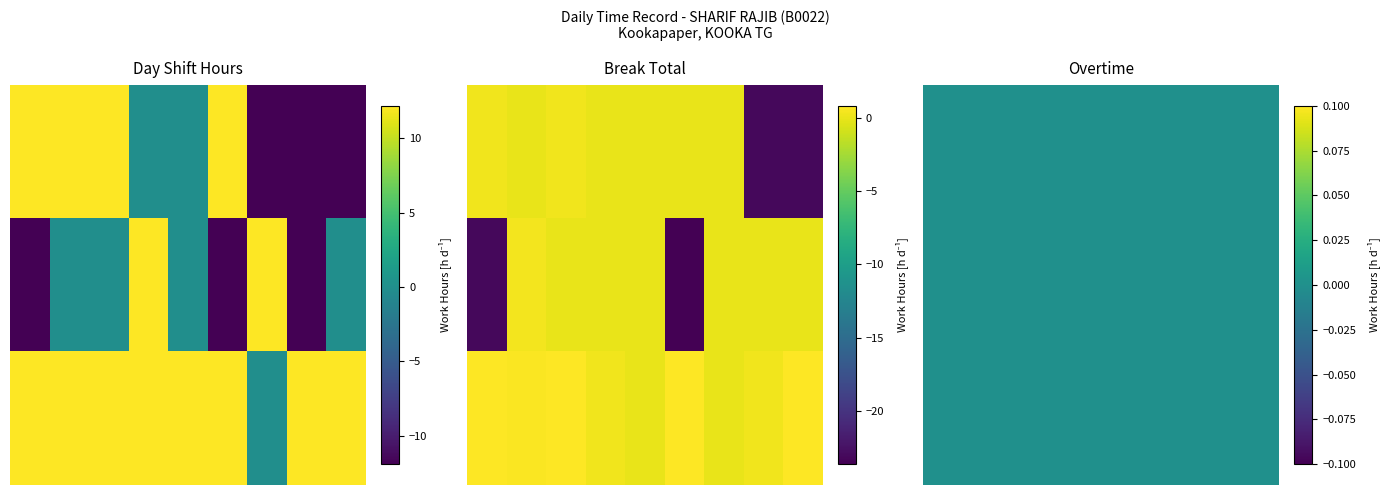

What is the spread (max minus min) of values at 27-Wed?

12.1